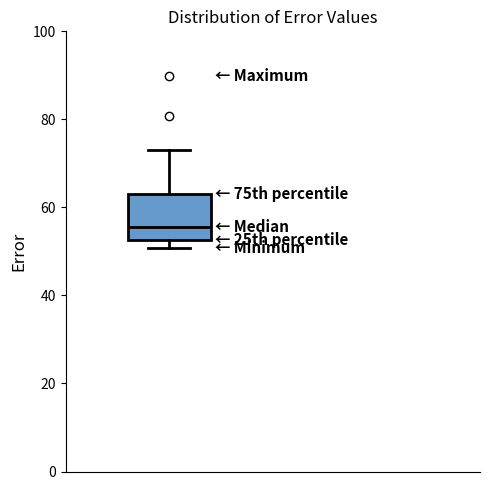

Read this box plot against the y-axis: the position of the median line, the range covered by the box, and the ends of both whiskers. The values are not printed on the chart, so give them approximately, as read against the axis.

median 56, box 52 to 62, whiskers 50 to 74